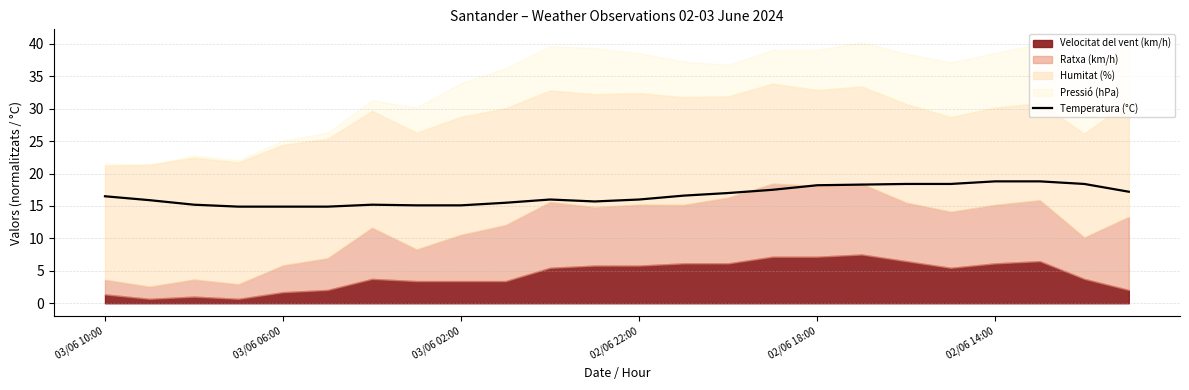

What is the difference between the second highest and second lowest values?

3.9